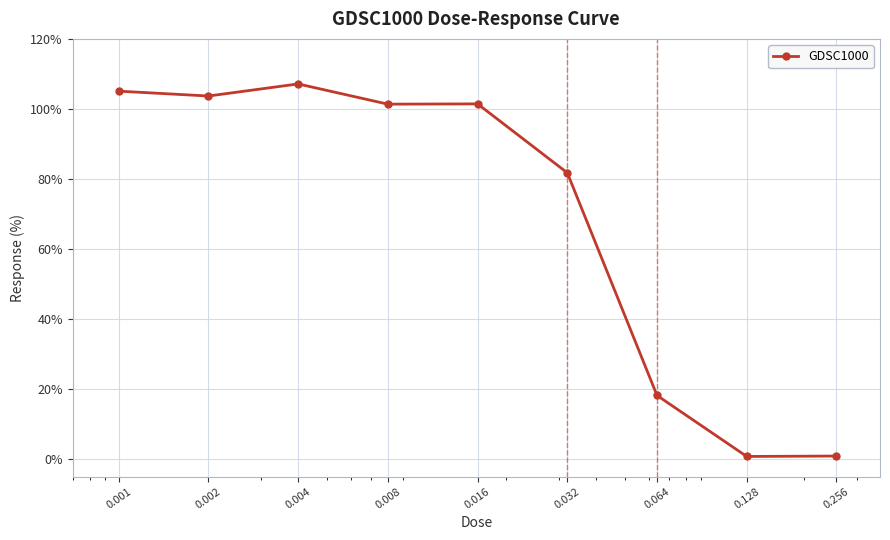

What is the difference between the maximum and minimum values?

106.4